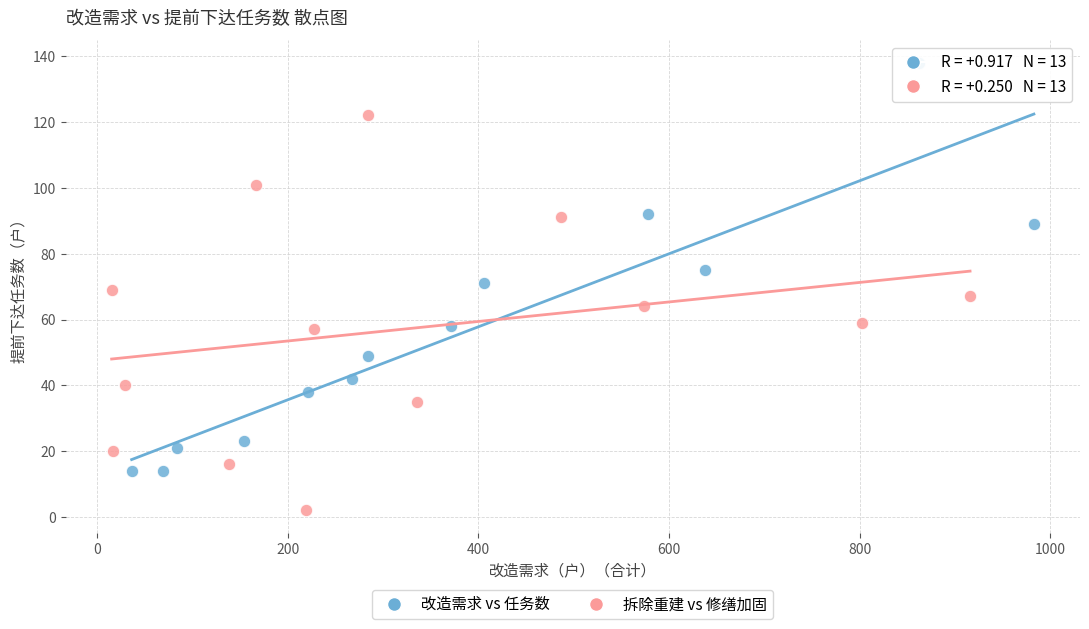

What are all the series names shown in the legend?

改造需求 vs 任务数, 拆除重建 vs 修缮加固